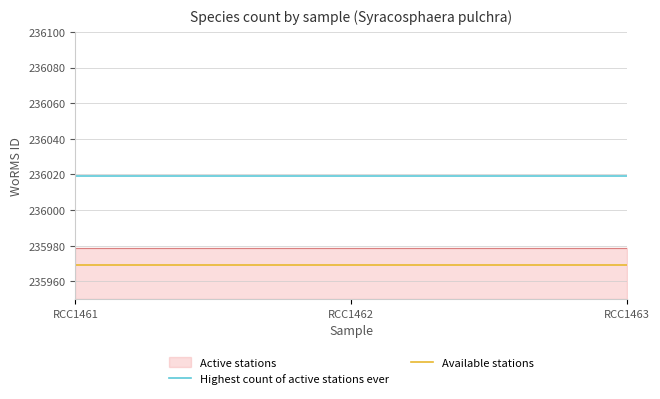

What is the maximum value for Highest count of active stations ever?

236019